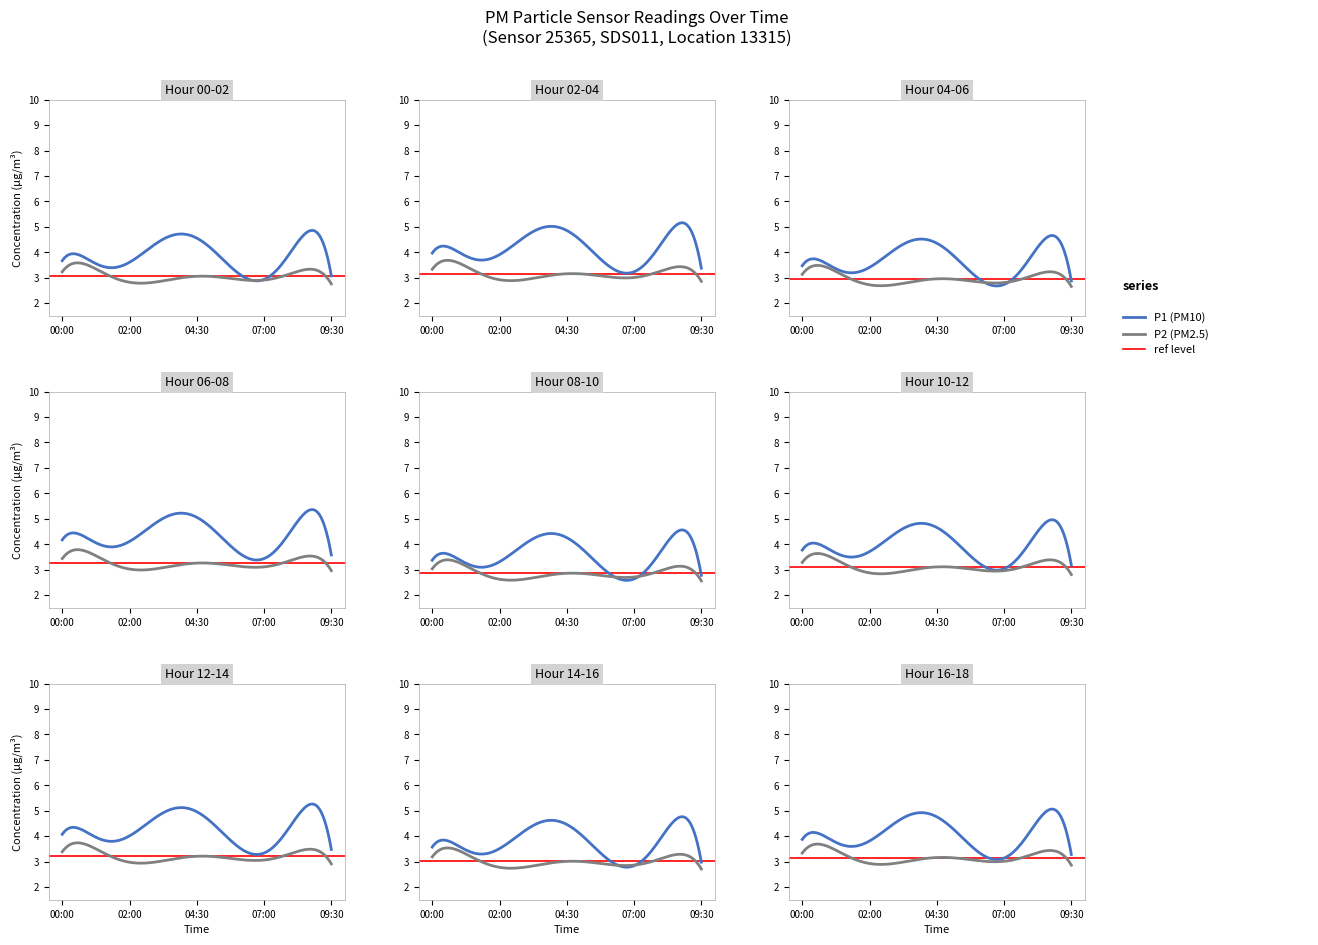

Where is P2 nearest to the value 3?

06:00